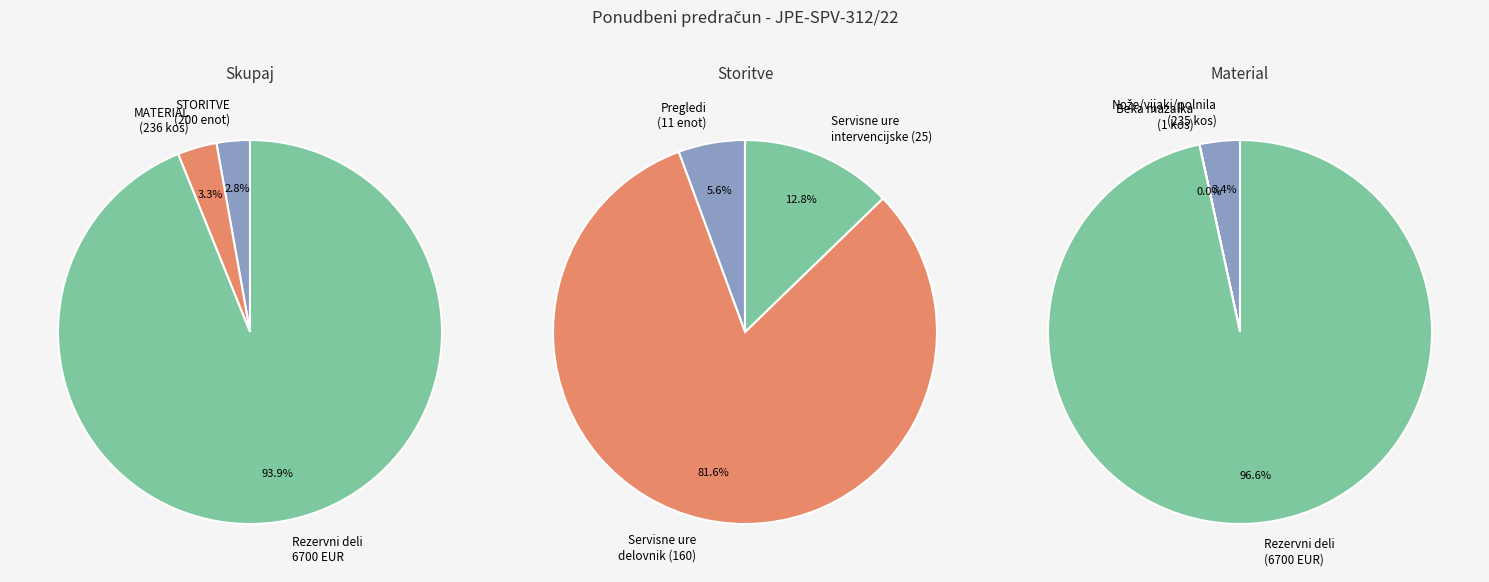

Does Rezervni deli in potrošni material represent more than half of the total?

Yes